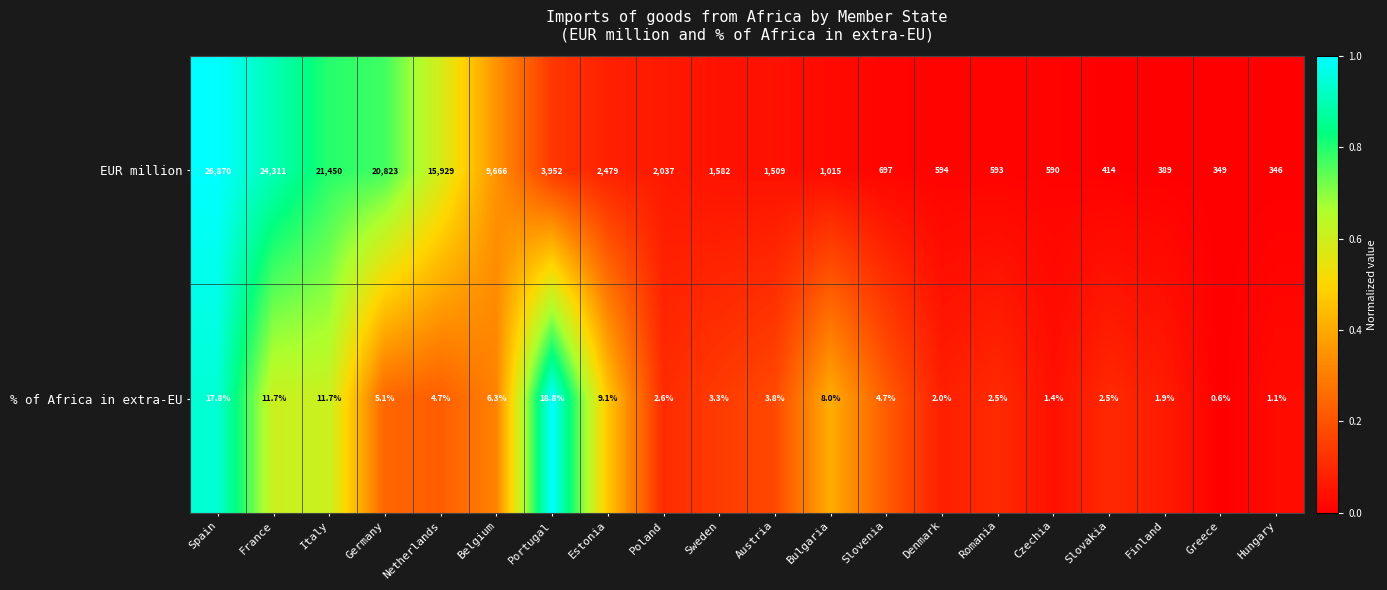

Which label corresponds to the smallest value in the chart?

Greece